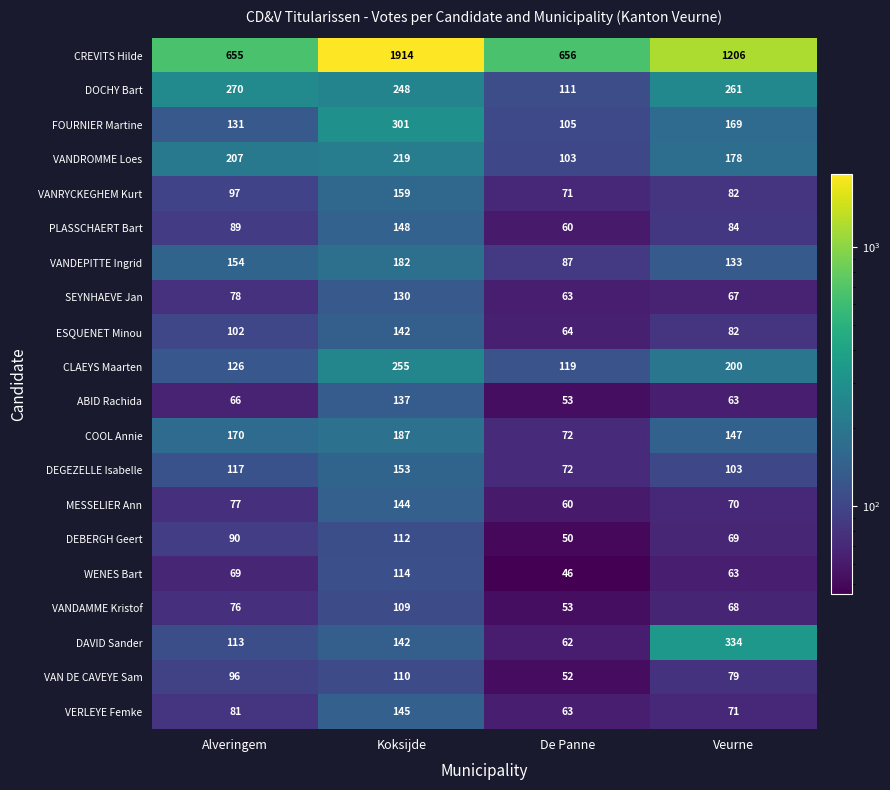

What is the average value of the WENES Bart series?

73